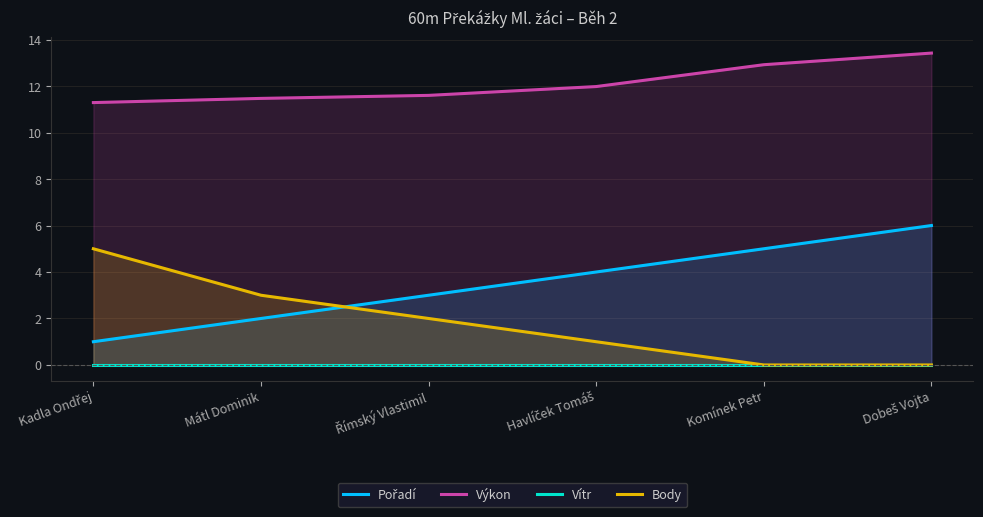

What is the label of the 6th point from the right?

Kadla Ondřej